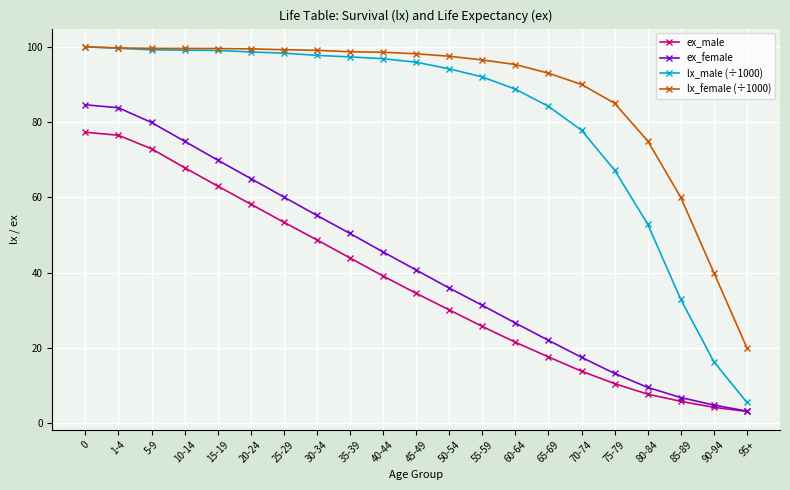

What position from the left is 25-29?

7